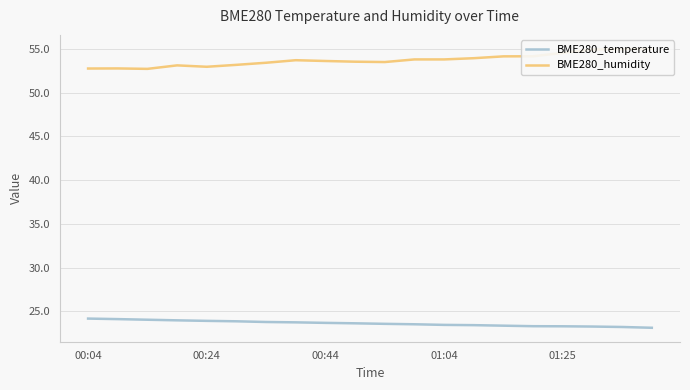

True or false: BME280_temperature has a value of 24.2 at 00:04.

True